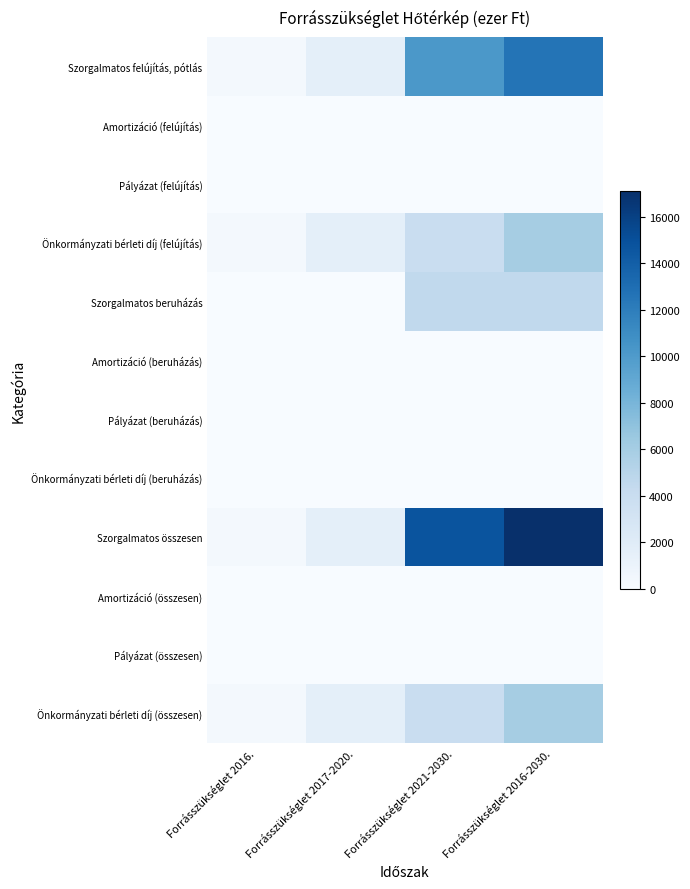

Between Forrásszükséglet 2017-2020. and Forrásszükséglet 2016-2030., which series saw the biggest shift?

Szorgalmatos összesen